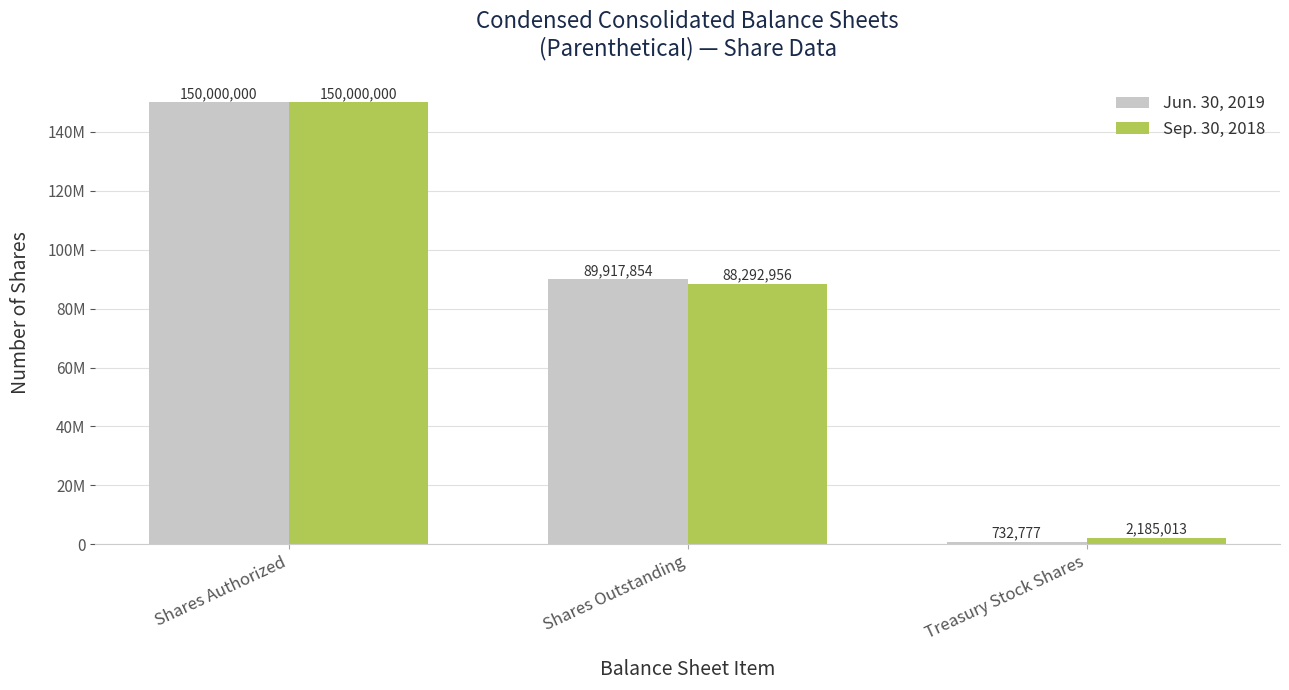

Does the chart contain any negative values?

No